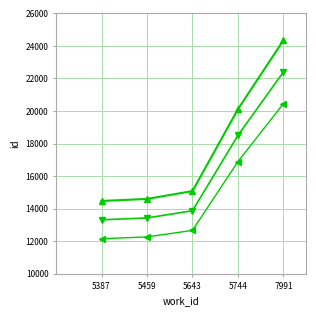

Which category has the highest value across all series?

7991